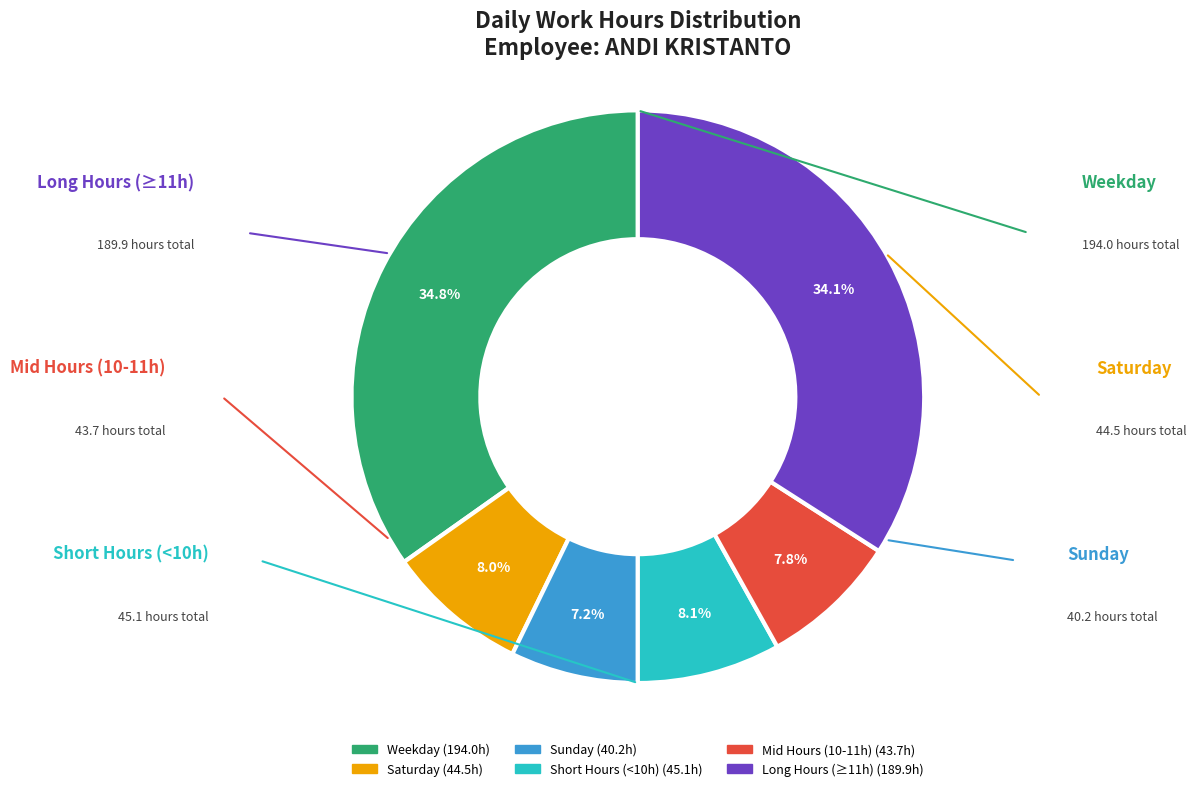

Does any single category account for the majority?

No